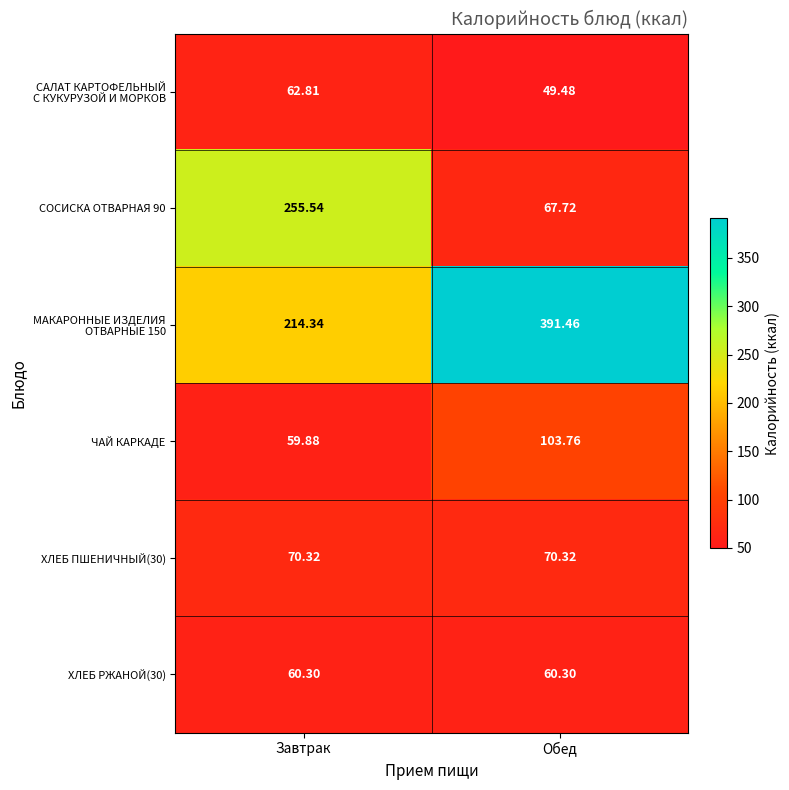

At which label does ЧАЙ КАРКАДЕ reach its peak?

Обед